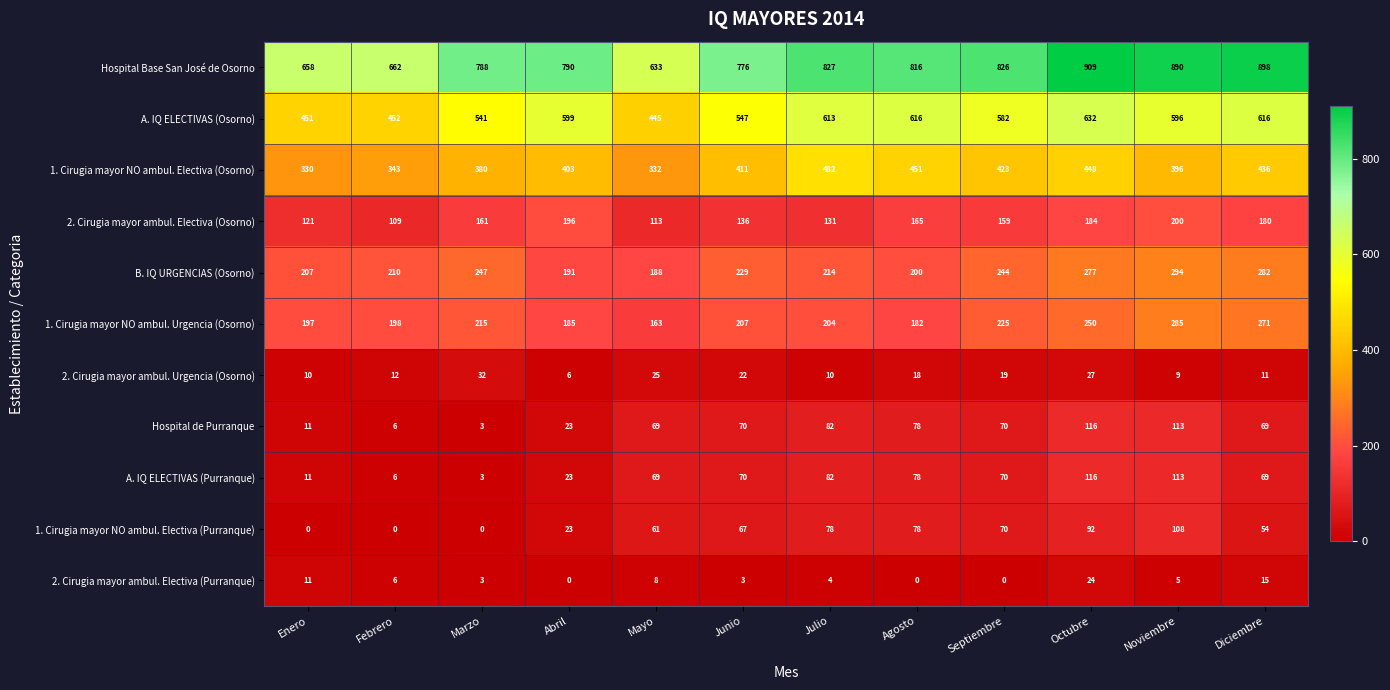

Which series has the widest spread of values?

Hospital Base San José de Osorno